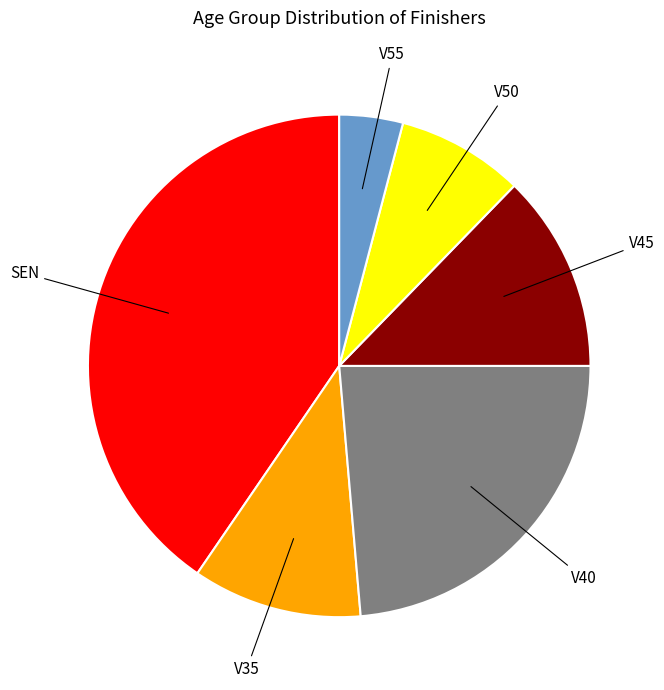

What is the largest slice in the pie chart?

SEN